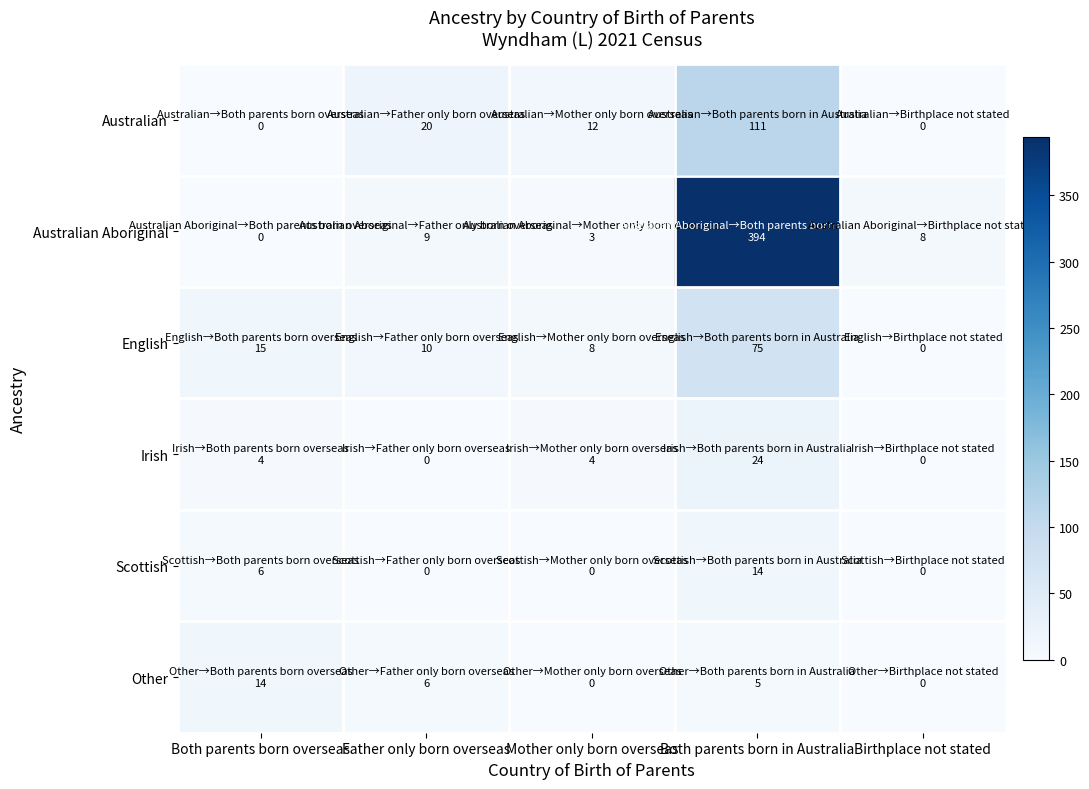

List the series in order of their peak value, highest first.

Australian Aboriginal, Australian, English, Irish, Scottish, Other